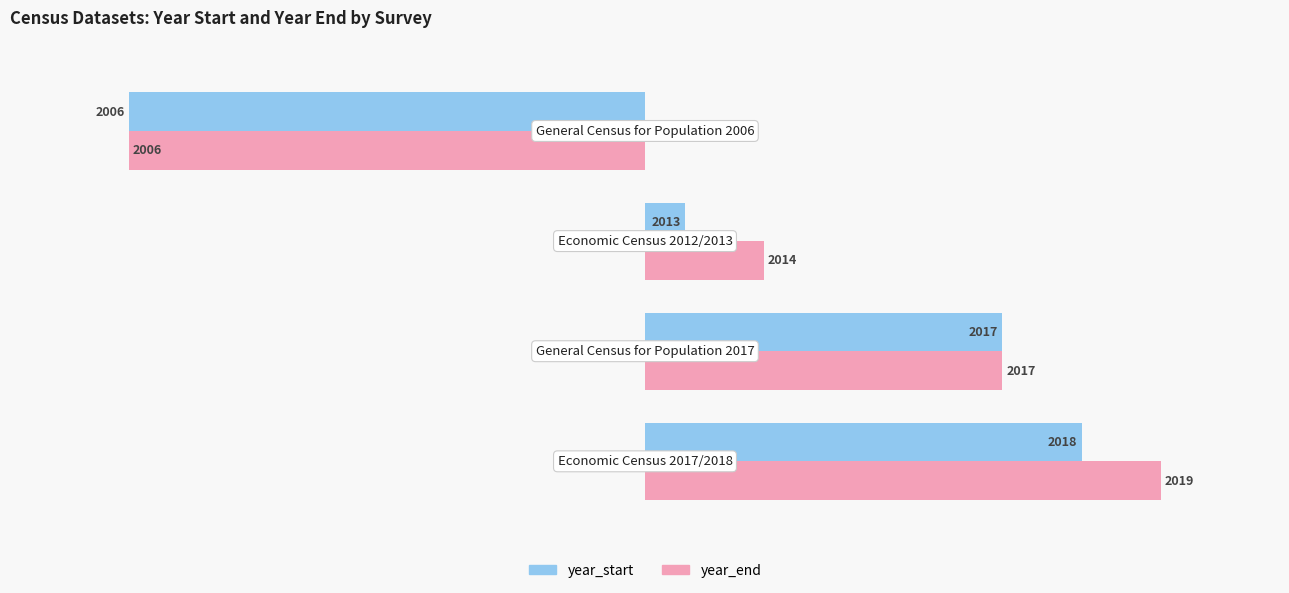

How many bars are there in total?

8